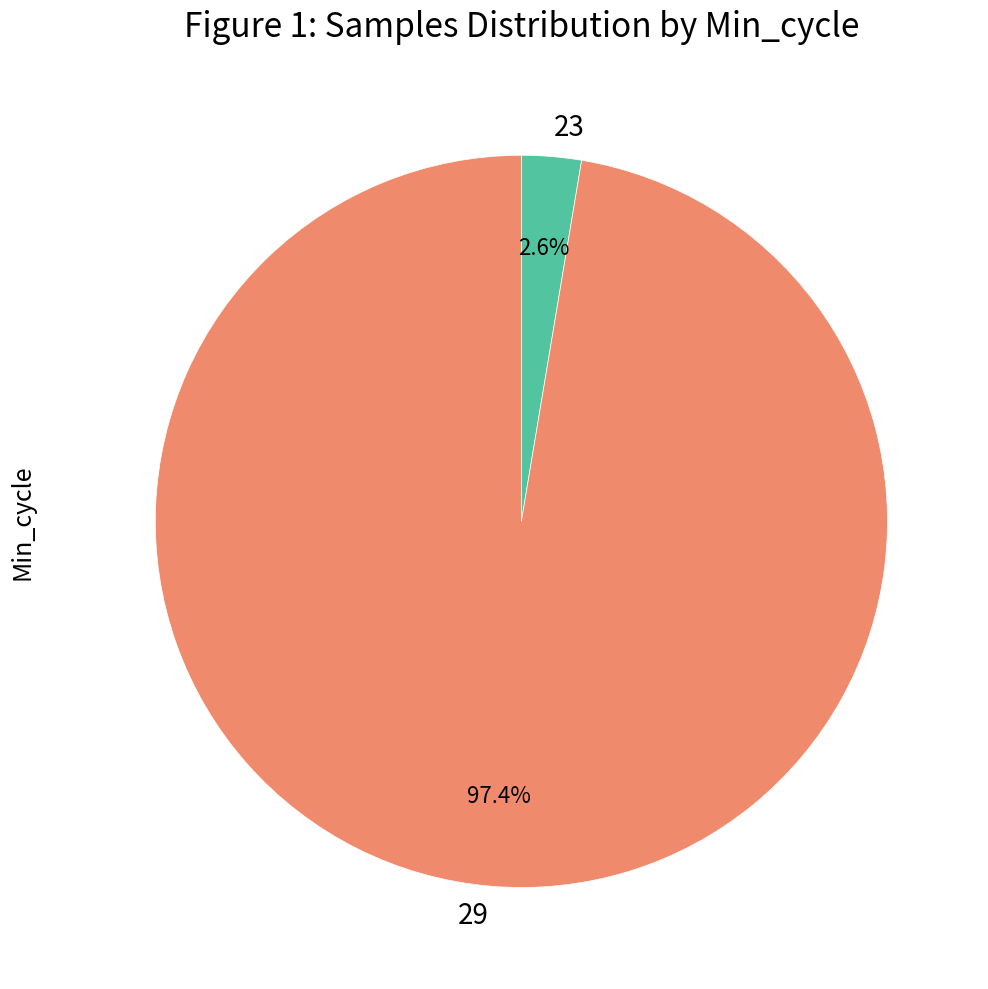

What portion of the pie excludes 29?

2.6%